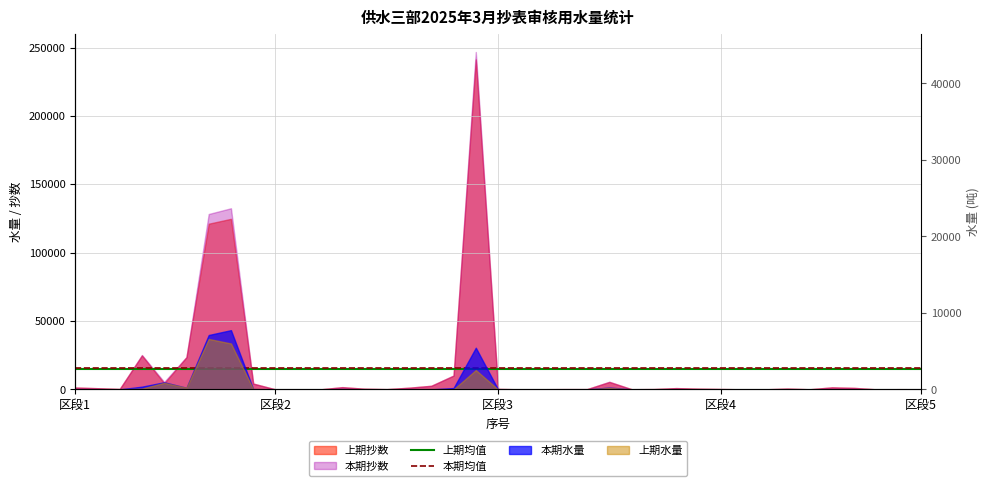

Which category has the highest value in the 本期均值 series?

区段1